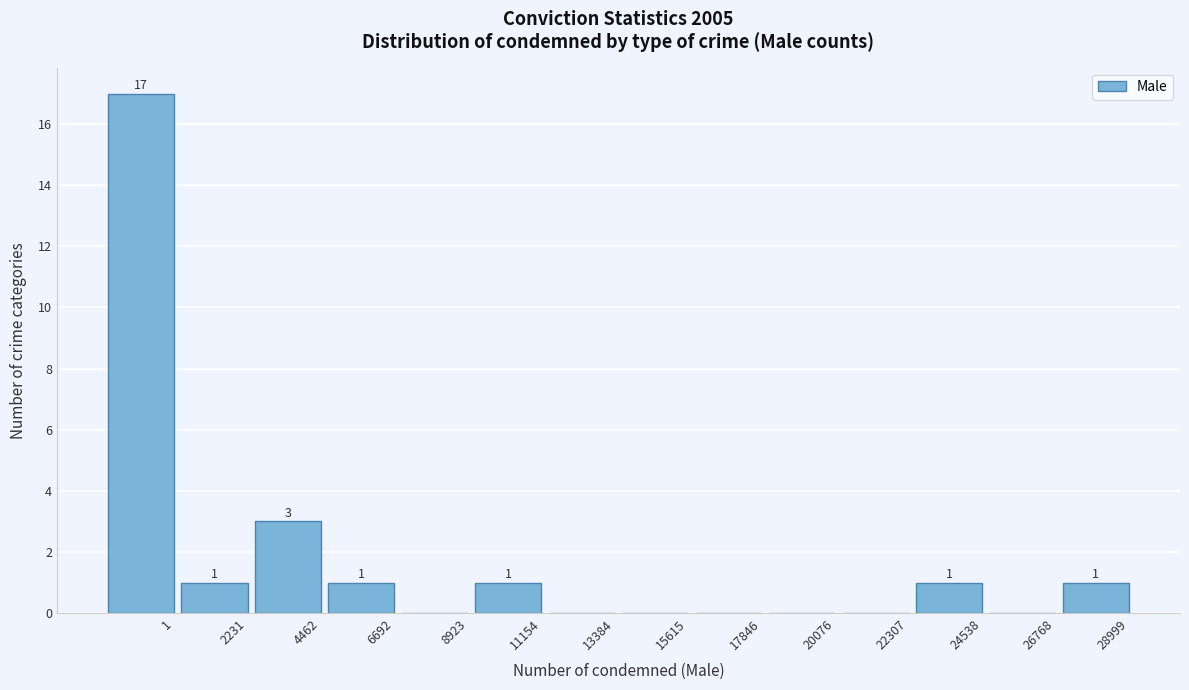

Reading right to left, what are all the values shown in this chart?

28999=1	26768=0	24538=1	22307=0	20076=0	17846=0	15615=0	13384=0	11154=1	8923=0	6692=1	4462=3	2231=1	1=17